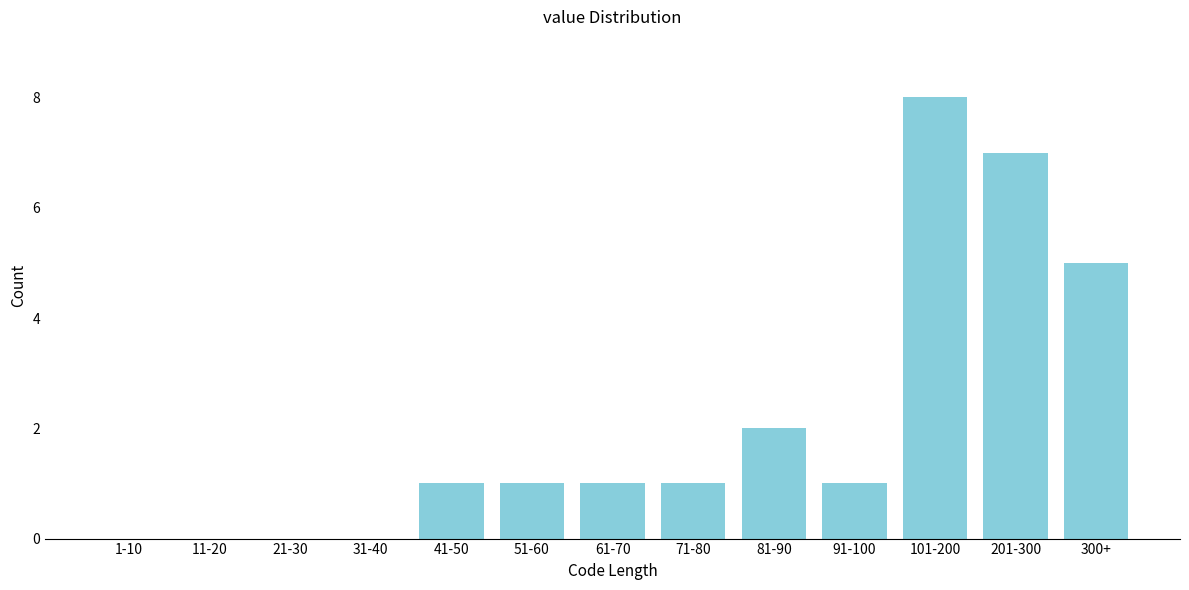

Reading left to right, what are all the values shown in this chart?

1-10=0	11-20=0	21-30=0	31-40=0	41-50=1	51-60=1	61-70=1	71-80=1	81-90=2	91-100=1	101-200=8	201-300=7	300+=5